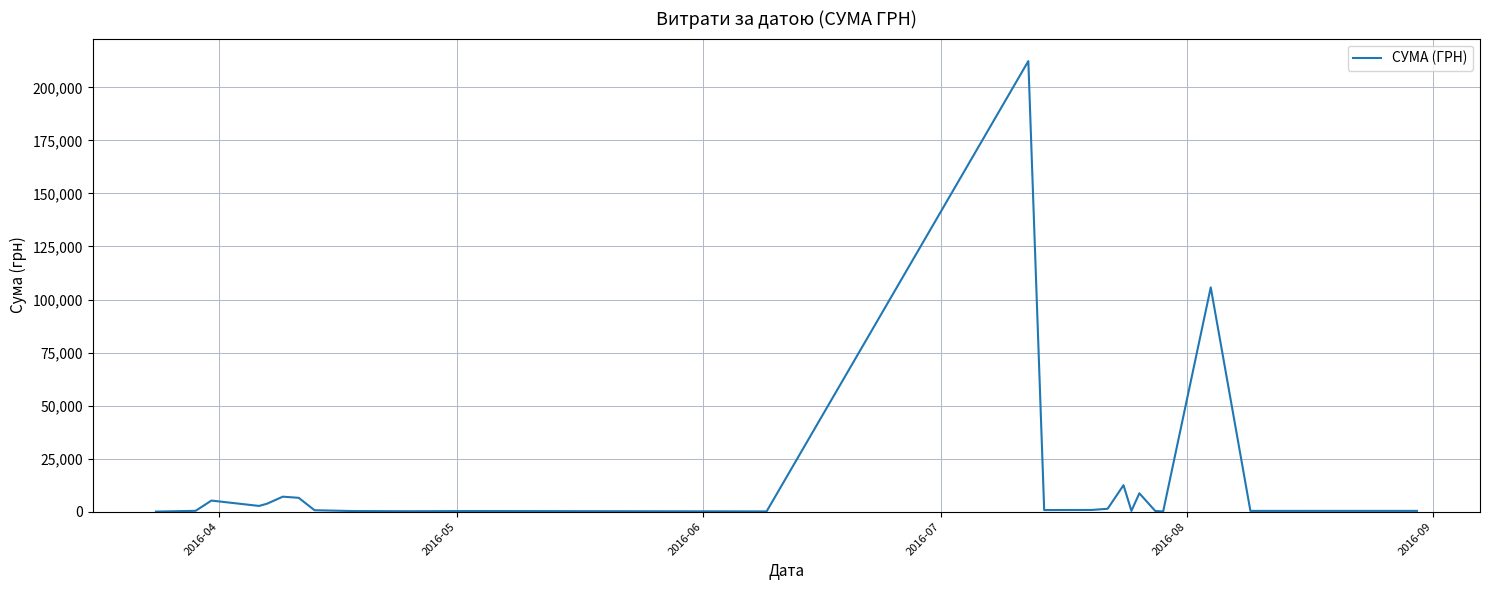

What is the difference between the maximum and minimum values?

212345.2